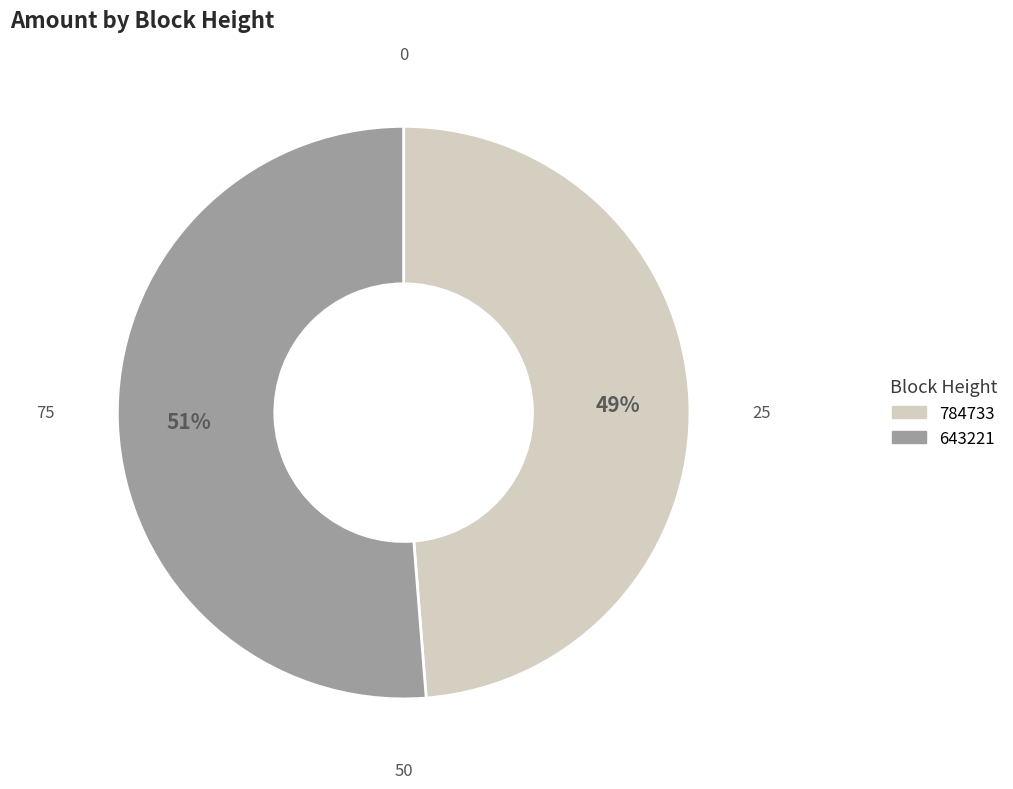

Is the sum of 784733 and 643221 greater than half?

Yes